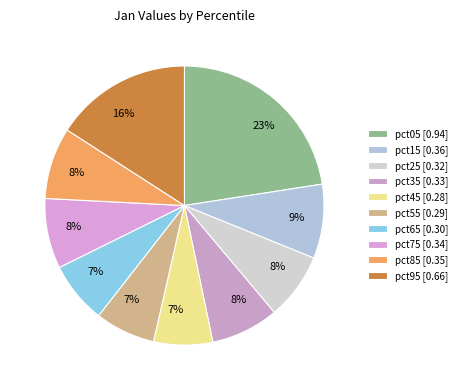

To the nearest percent, what is the combined percentage of pct15 and pct75?

17%